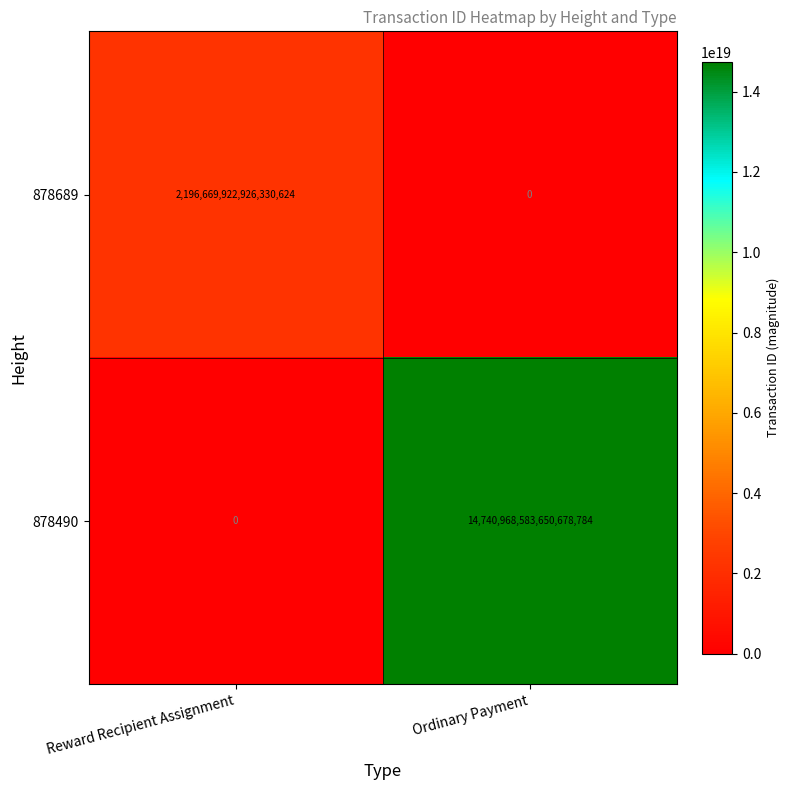

At which category is the sum across all series the highest?

Ordinary Payment